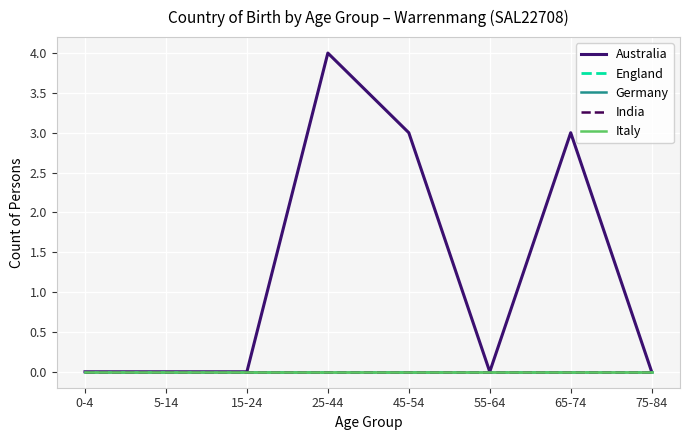

What is the spread (max minus min) of values at 25-44?

4